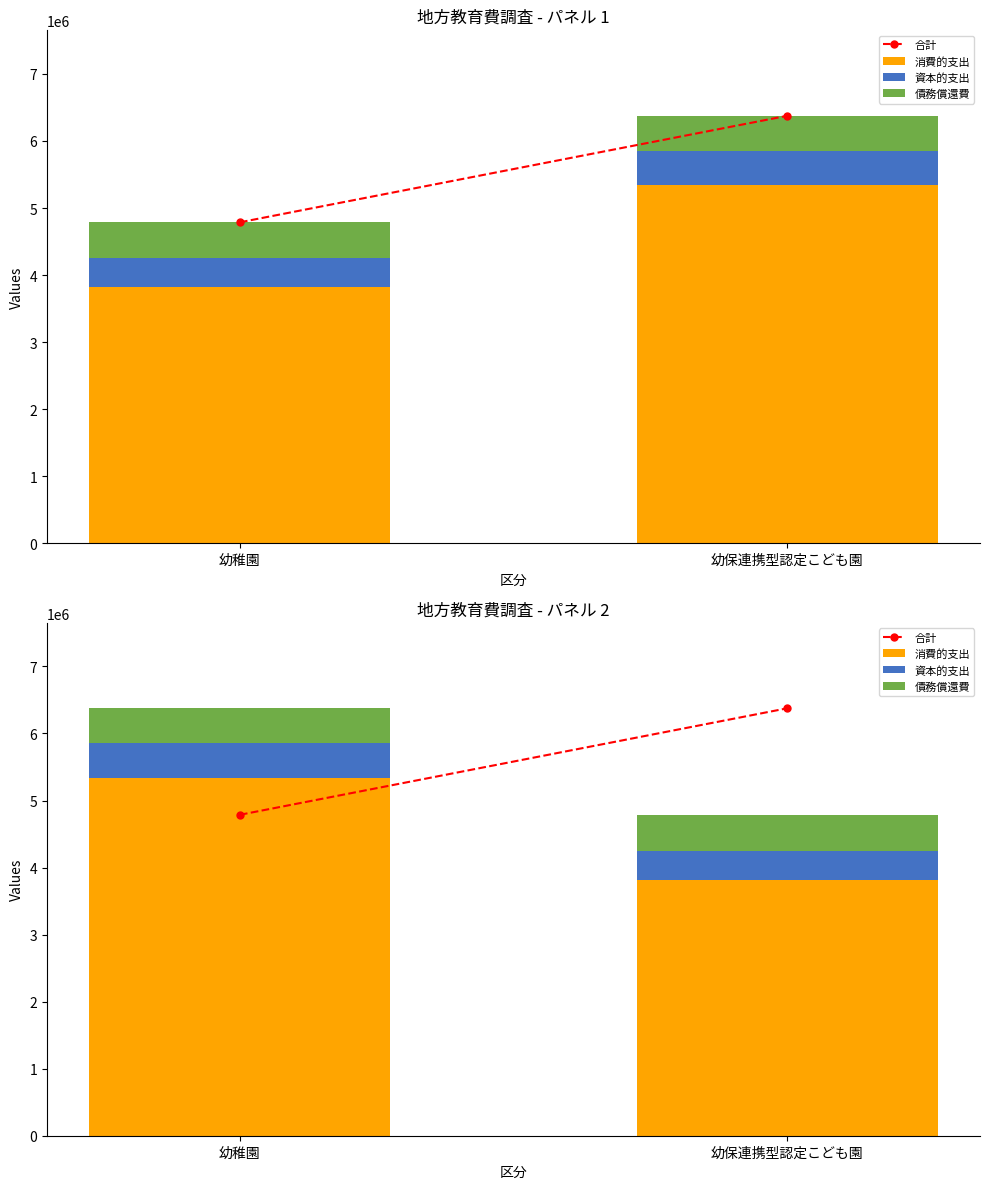

Reading left to right, list all the values displayed in this chart.

合計: 4787130	6375367
消費的支出: 5340416	3816077
資本的支出: 516491	438064
債務償還費: 518460	532989